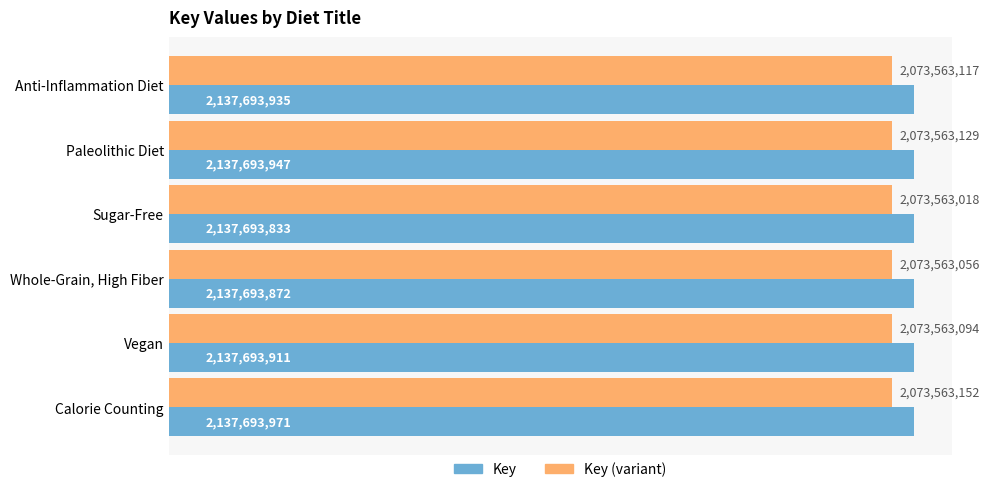

What are all the series names shown in the legend?

Key, Key (variant)